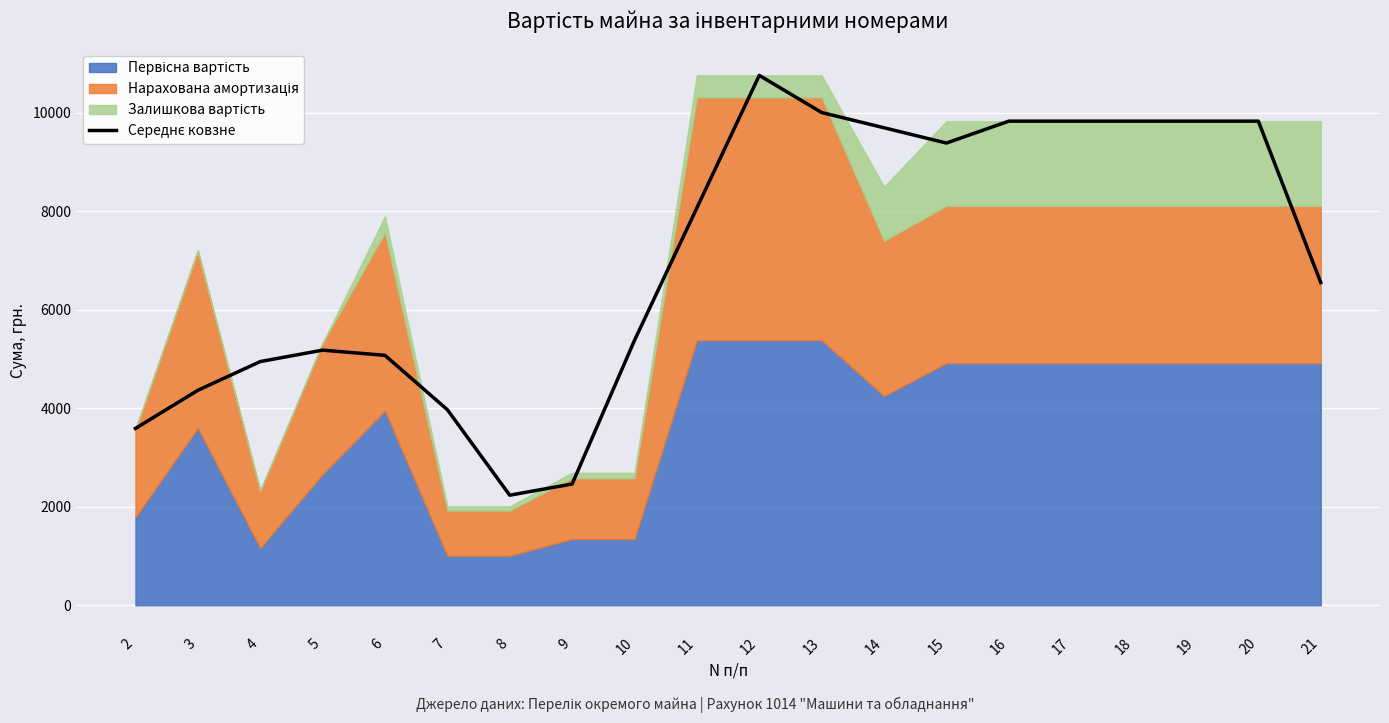

Between 9 and 3, which is larger?

3